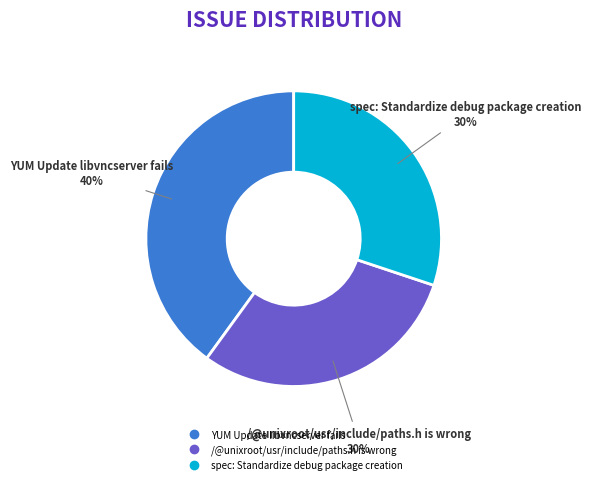

Which category has the biggest portion of the pie?

YUM Update libvncserver fails